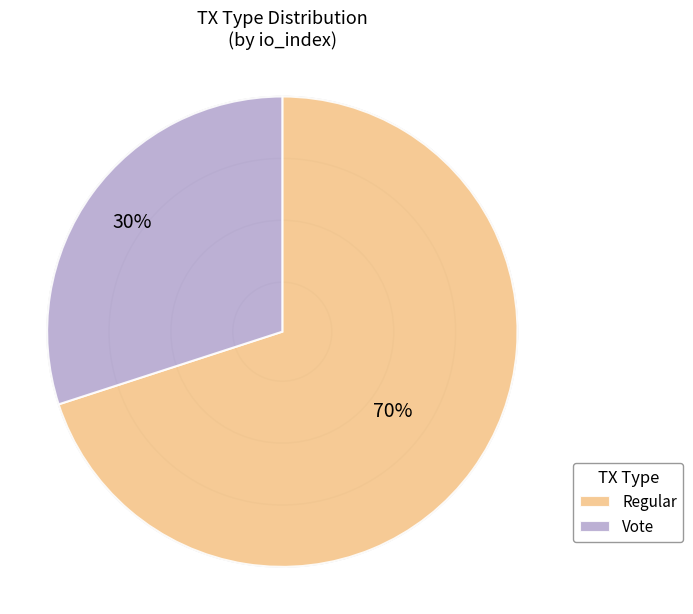

Which slice represents more than half of the pie?

Regular